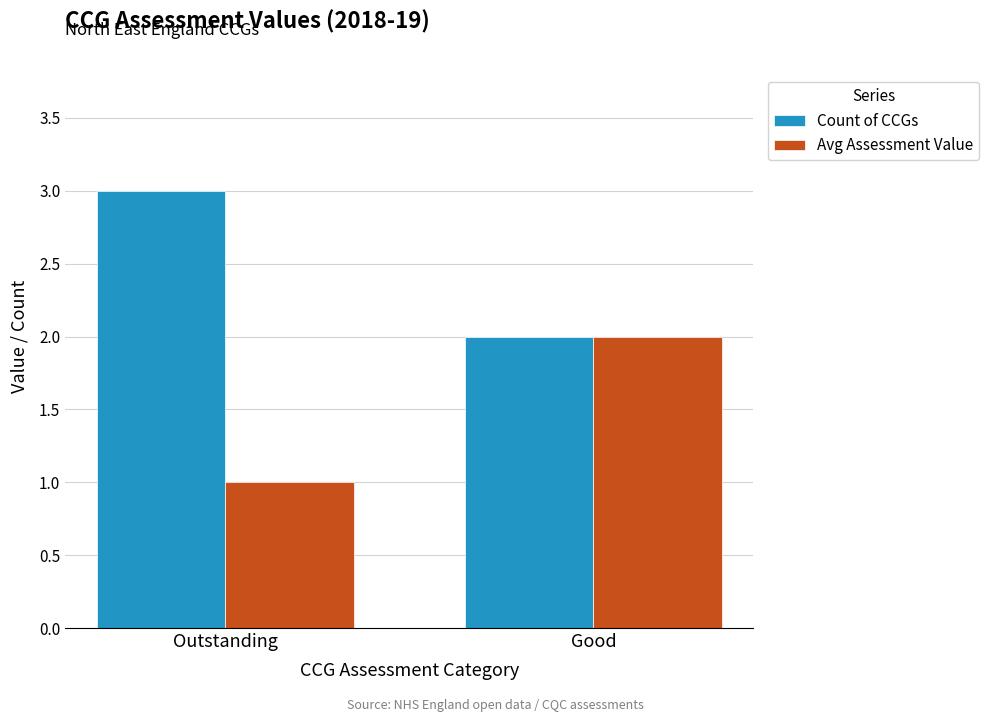

Is it true that Avg Assessment Value equals 2 at Good?

True